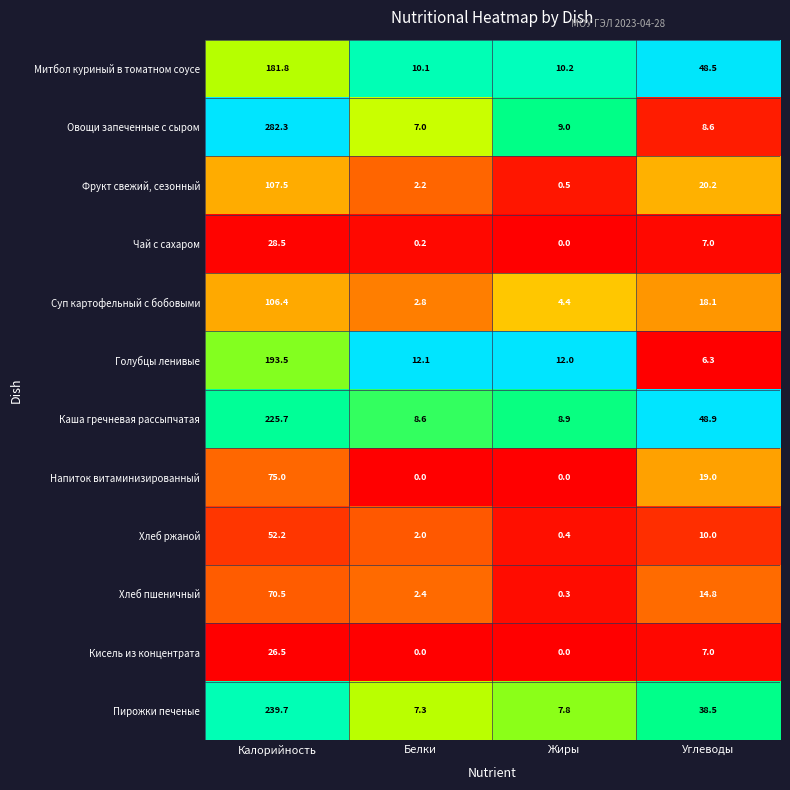

What is the sum of all Хлеб пшеничный values?

88.0